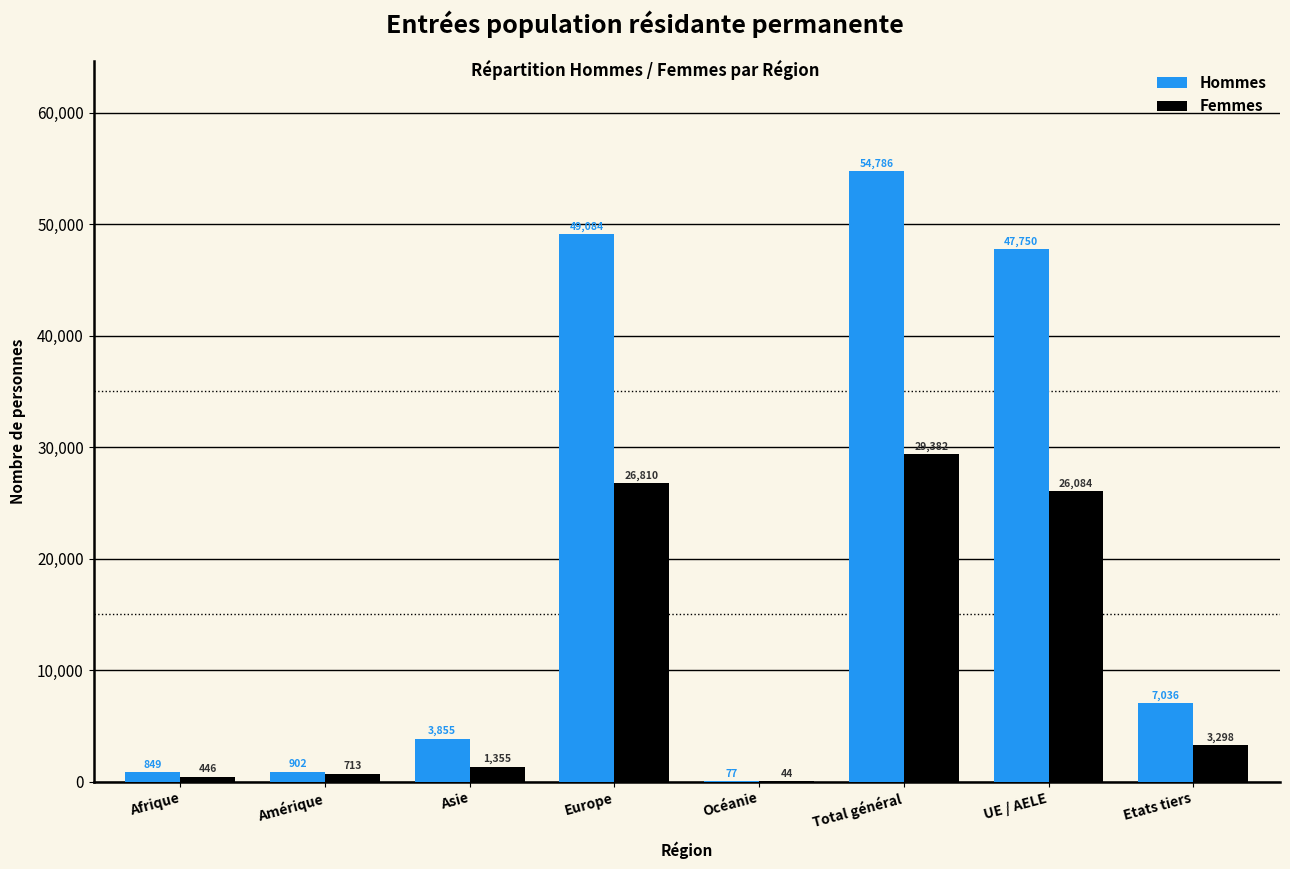

Which series changed the most between Amérique and UE / AELE?

Hommes